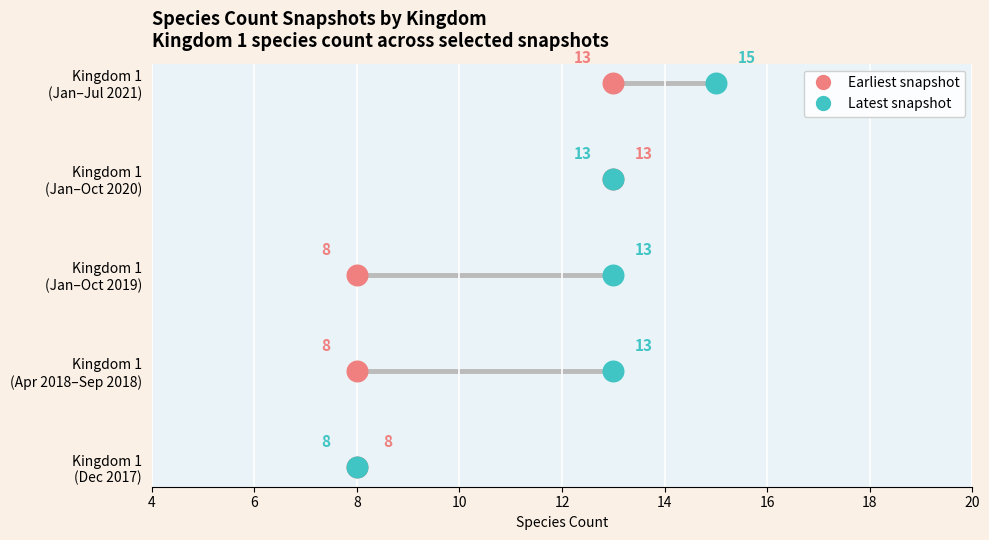

Which series has the widest spread of Y values?

Earliest snapshot